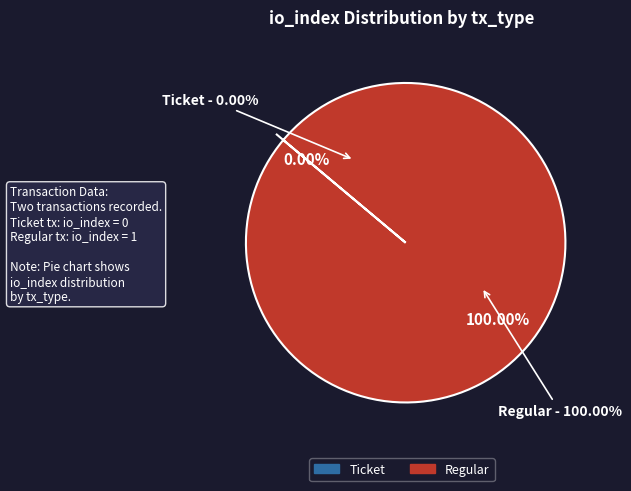

Is it true that Regular is 99% of the pie?

False